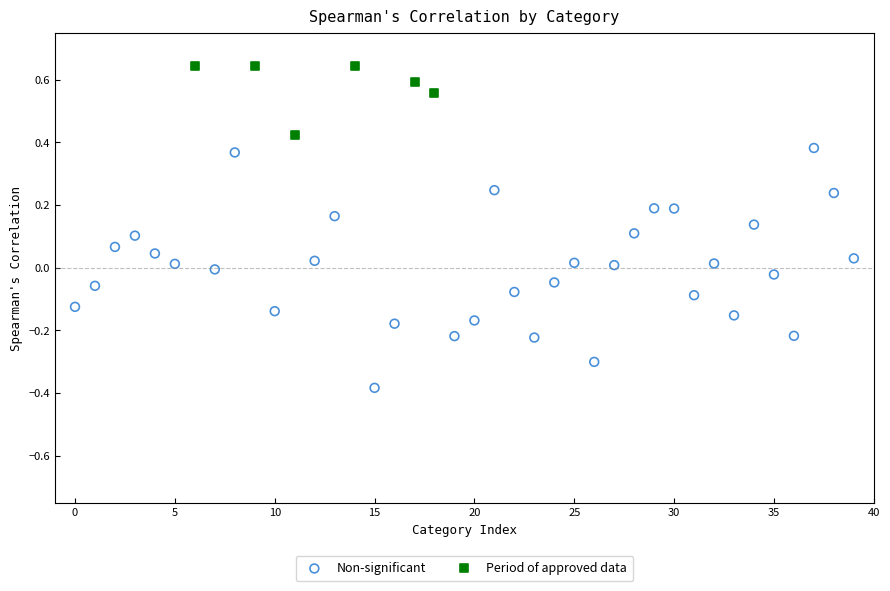

Which series has the largest Y range (max minus min)?

Non-significant